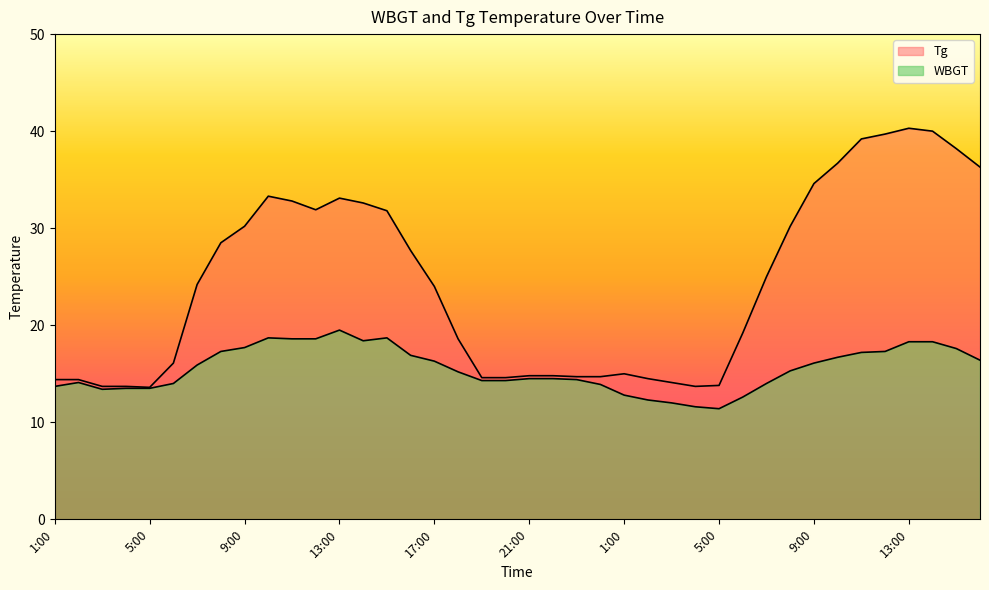

True or false: WBGT and Tg cross at least once.

False